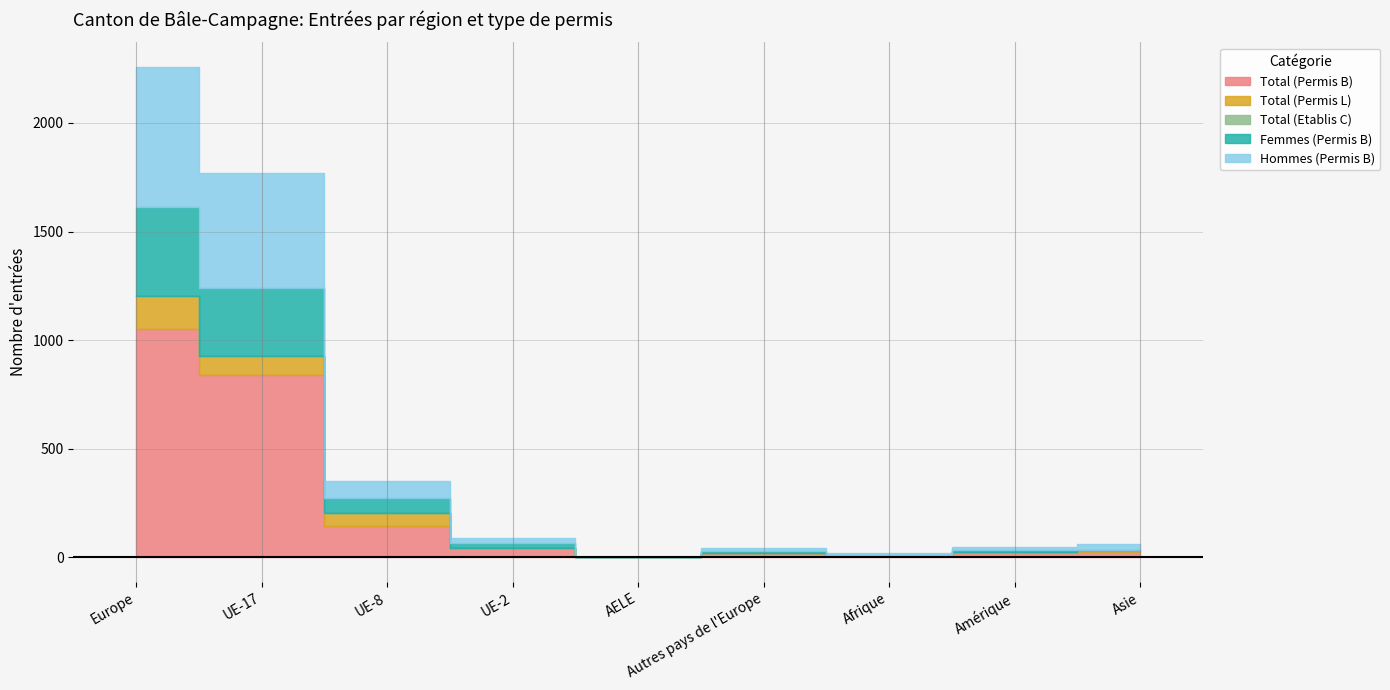

At which category does Total (Etablis C) reach its first local peak?

Afrique